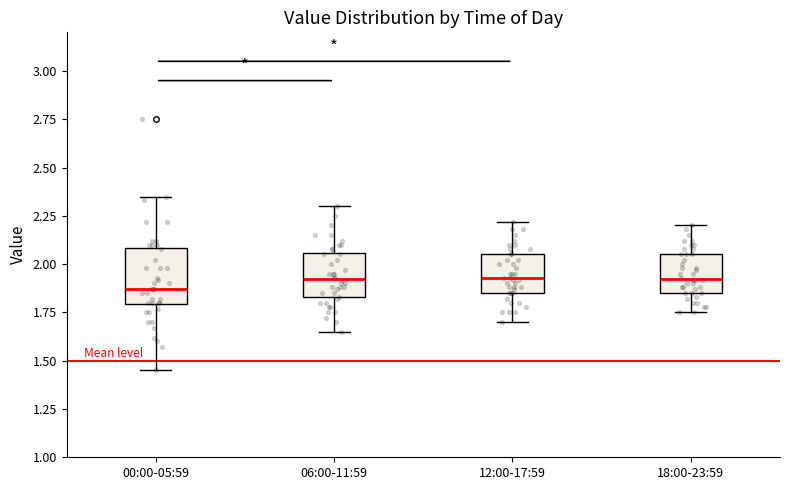

Which box's median line is the lowest?

00:00-05:59